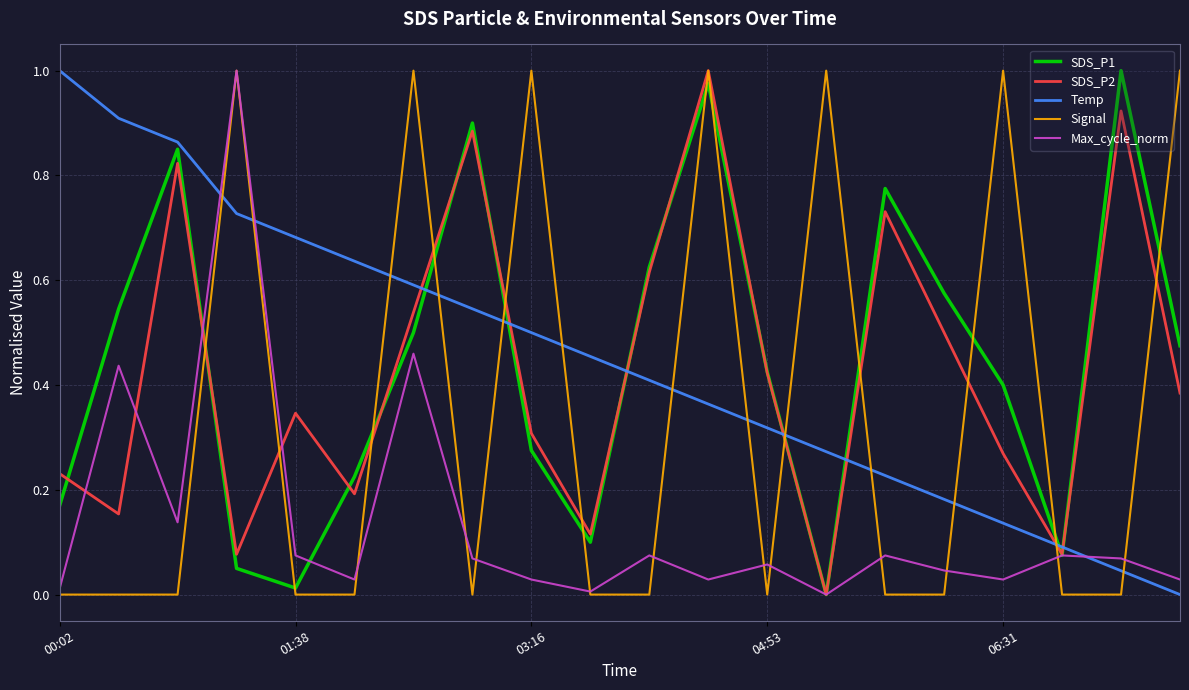

How many positive values does the SDS_P2 series have?

19